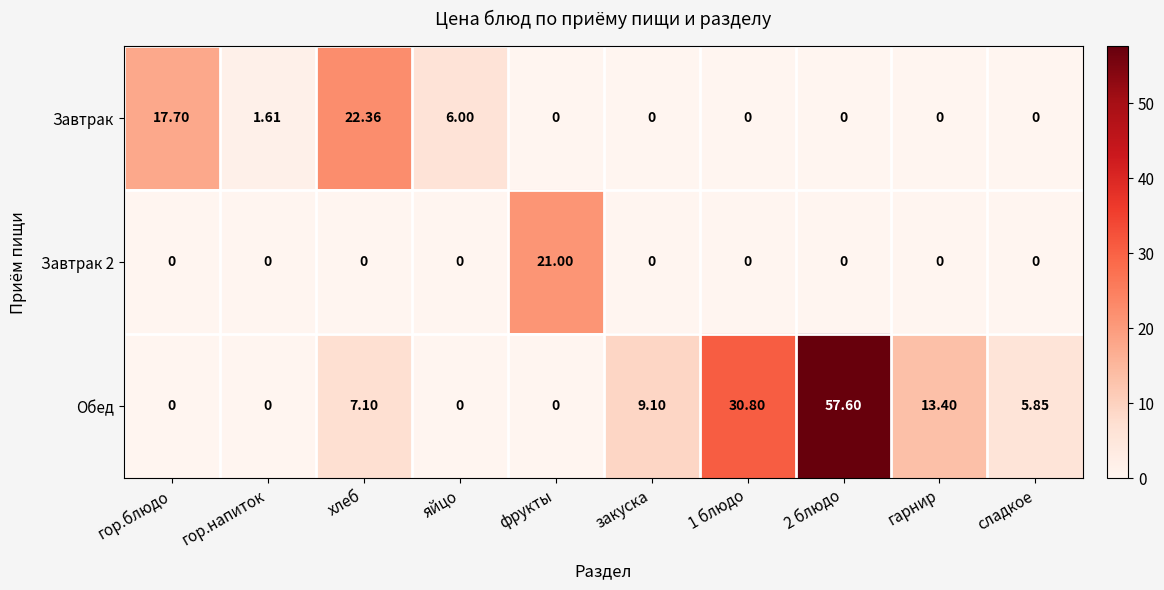

Is the value of Завтрак at 2 блюдо greater than the value of Завтрак 2 at фрукты?

No